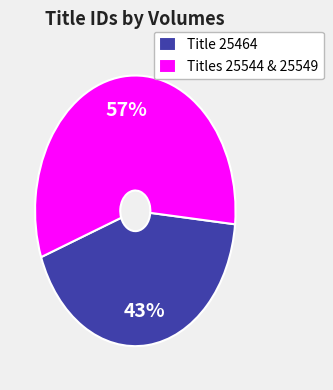

What percentage is the Title 25464 slice, to the nearest percent?

43%